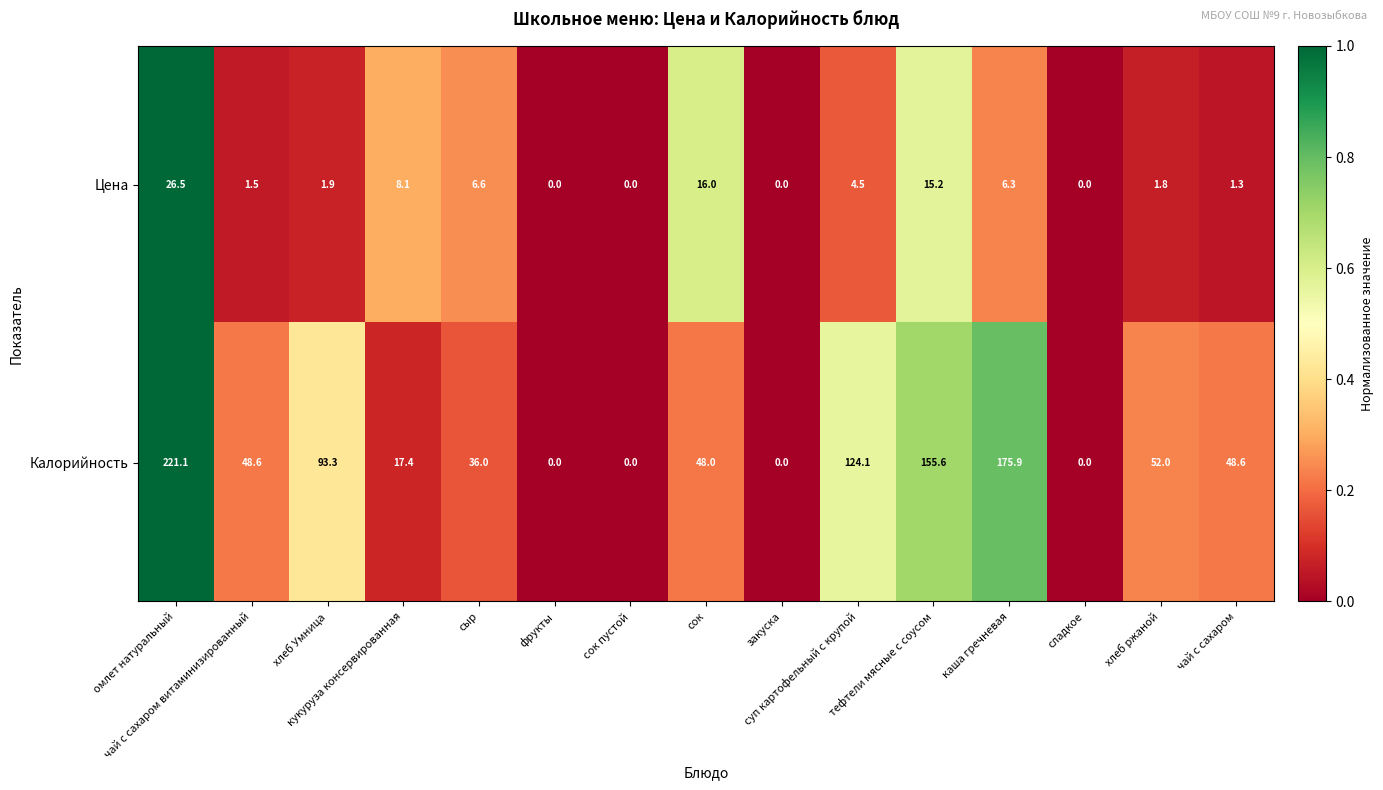

List the series in order of their overall mean, highest first.

Калорийность, Цена